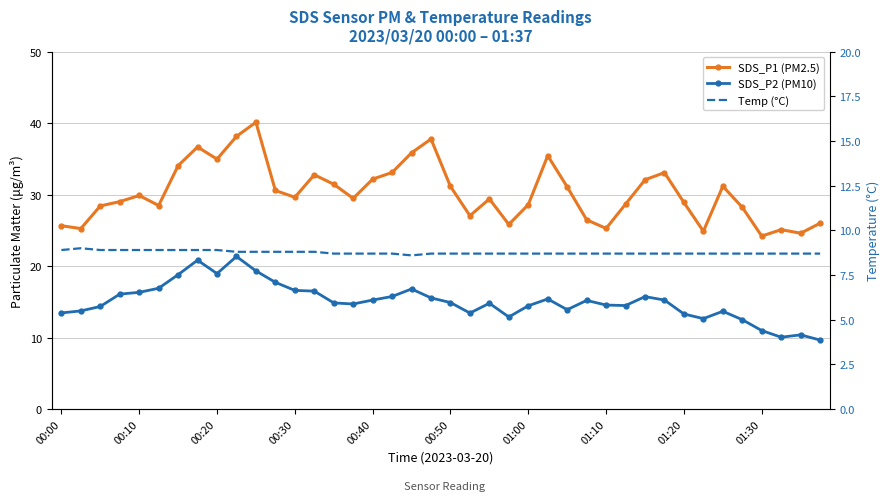

What is the minimum value for SDS_P2 (PM10)?

9.7